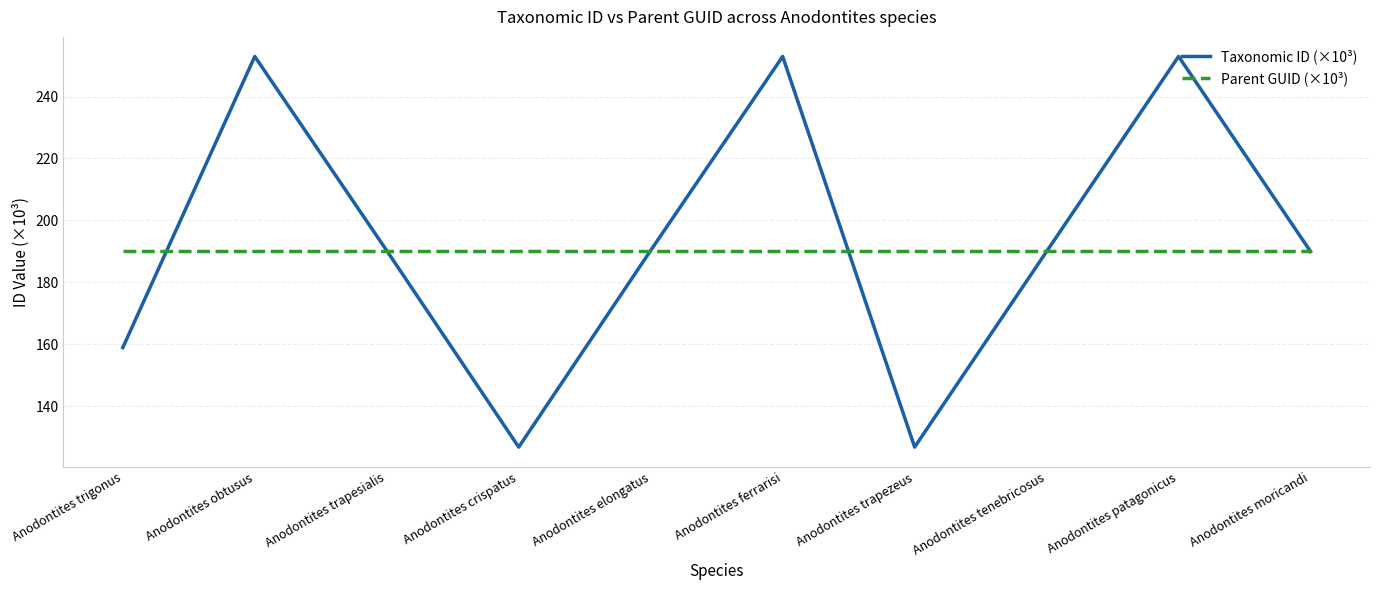

What position from the right is Anodontites crispatus?

7